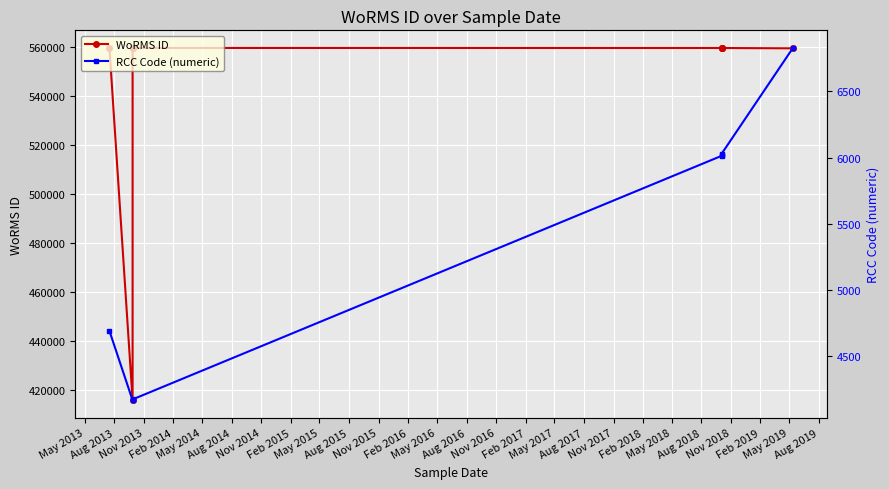

Reading left to right, list all the values displayed in this chart.

WoRMS ID: 559757	415634	559638	559763	559740	559740	559740	559610
RCC Code (numeric): 4692	4169	4175	4176	6013	6018	6028	6827